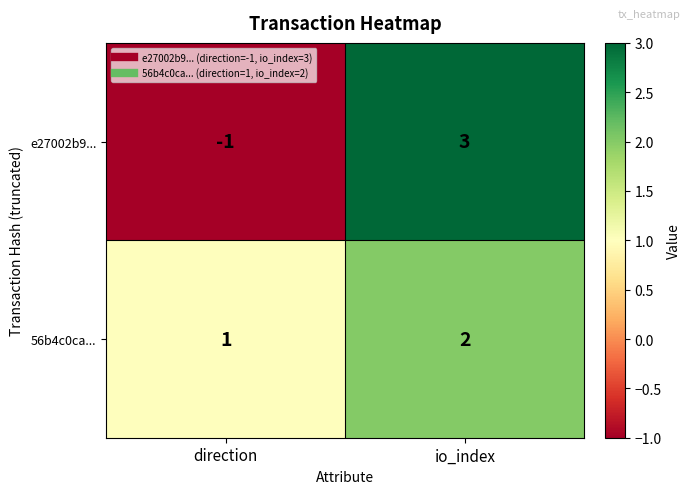

The e27002b9... series shows 3 at io_index. True or false?

True